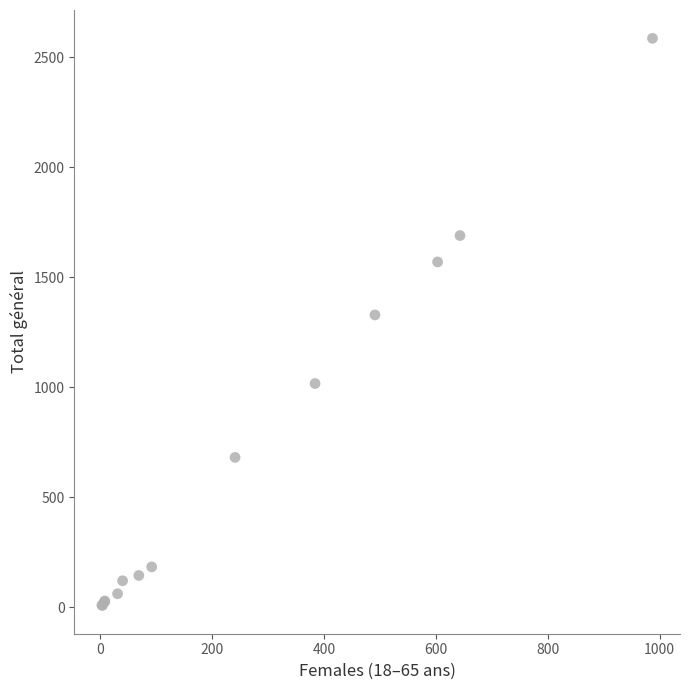

What Y value in the scatter plot is closest to 1297?

1329